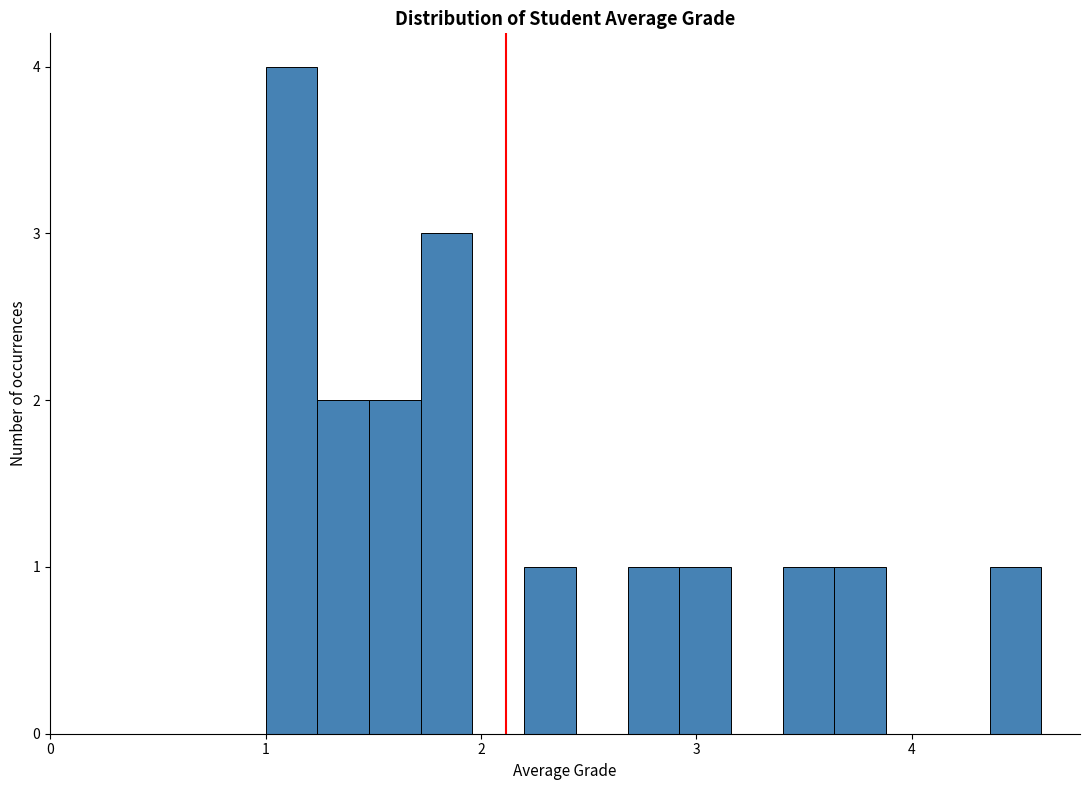

Read against the x-axis, roughly where is the centre of the tallest bar?

1.1